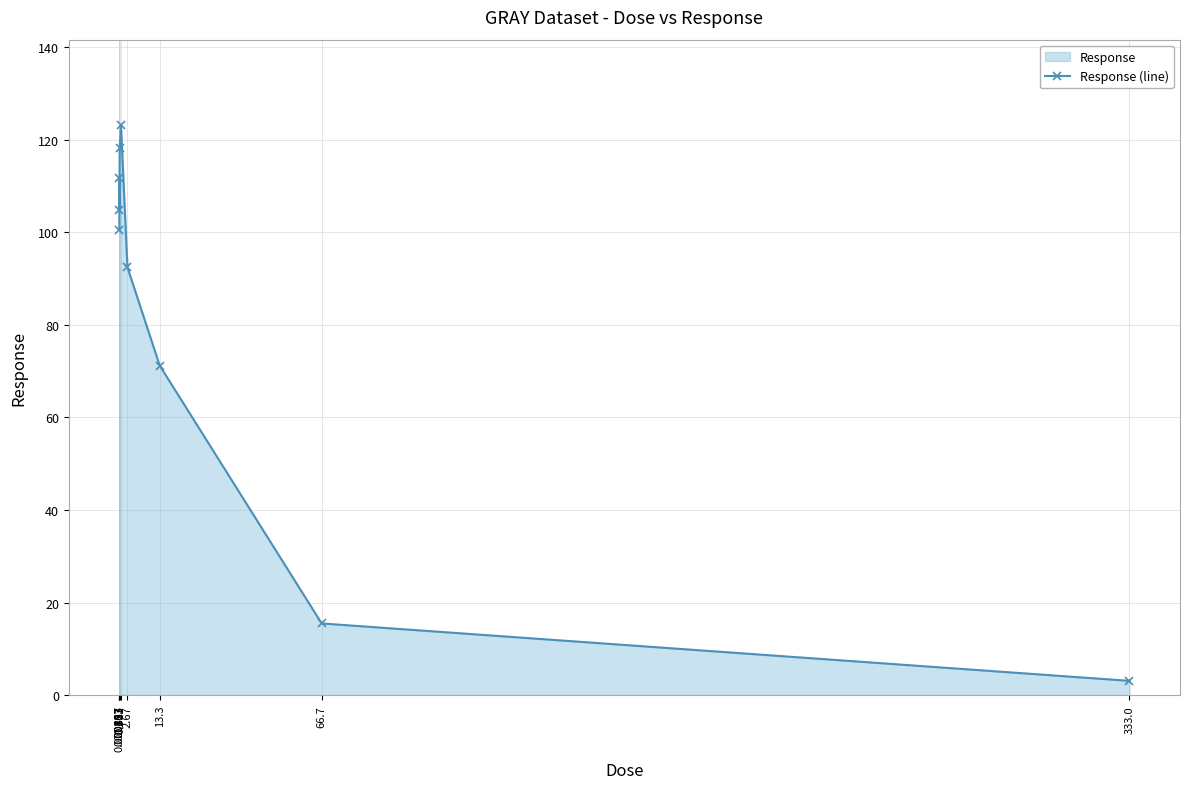

How many values exceed 100?

5